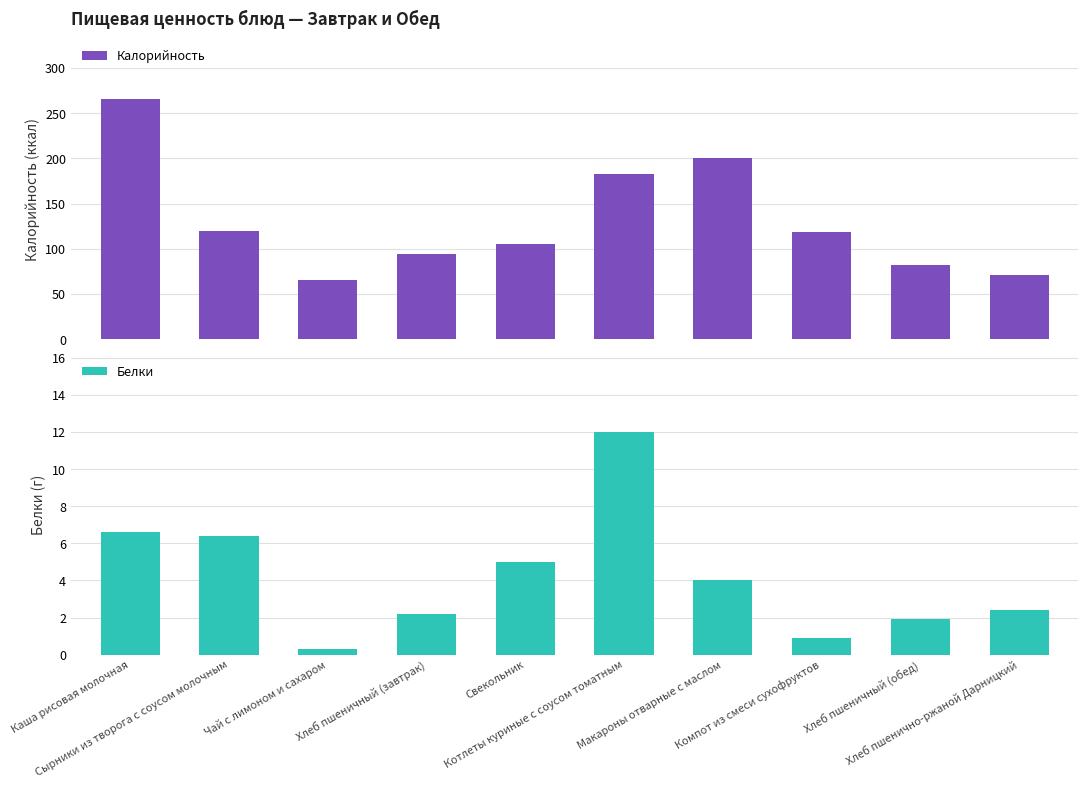

Reading left to right, extract all data points from this chart.

Калорийность: Каша рисовая молочная=266.0	Сырники из творога с соусом молочным=120.0	Чай с лимоном и сахаром=65.0	Хлеб пшеничный (завтрак)=94.0	Свекольник=105.0	Котлеты куриные с соусом томатным=183.0	Макароны отварные с маслом=200.0	Компот из смеси сухофруктов=119.0	Хлеб пшеничный (обед)=82.0	Хлеб пшенично-ржаной Дарницкий=71.0
Белки: Каша рисовая молочная=6.6	Сырники из творога с соусом молочным=6.4	Чай с лимоном и сахаром=0.3	Хлеб пшеничный (завтрак)=2.2	Свекольник=5.0	Котлеты куриные с соусом томатным=12.0	Макароны отварные с маслом=4.0	Компот из смеси сухофруктов=0.9	Хлеб пшеничный (обед)=1.9	Хлеб пшенично-ржаной Дарницкий=2.4